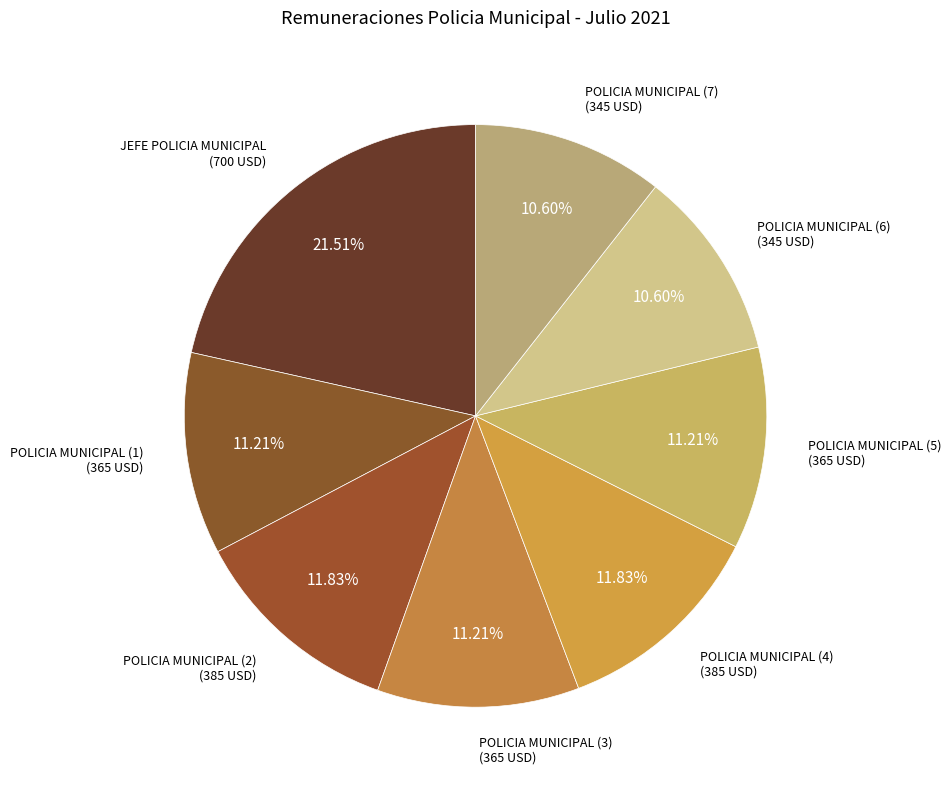

Which has a higher value, POLICIA MUNICIPAL (2) or POLICIA MUNICIPAL (7)?

POLICIA MUNICIPAL (2)